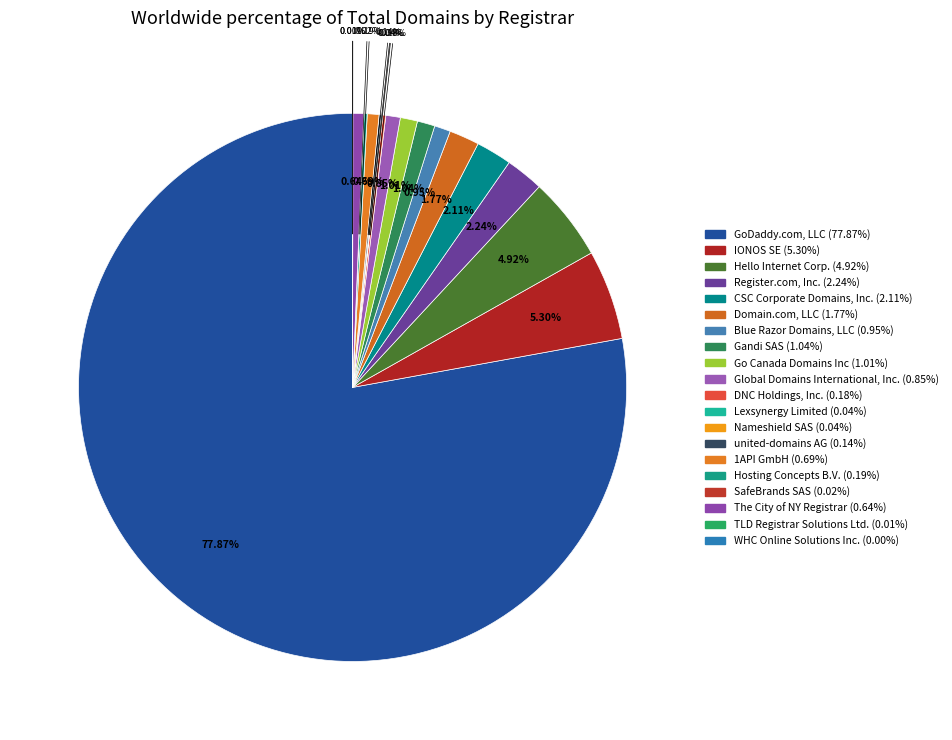

Count the number of slices in the pie.

20